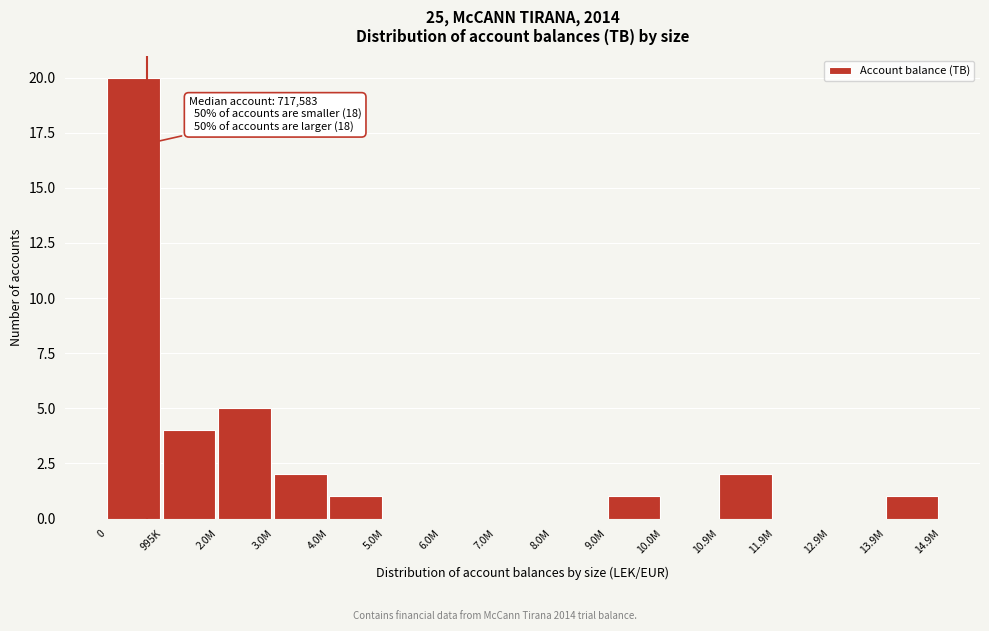

Reading right to left, what are all the values shown in this chart?

13.9M=1	12.9M=0	11.9M=0	10.9M=2	10.0M=0	9.0M=1	8.0M=0	7.0M=0	6.0M=0	5.0M=0	4.0M=1	3.0M=2	2.0M=5	995K=4	0=20